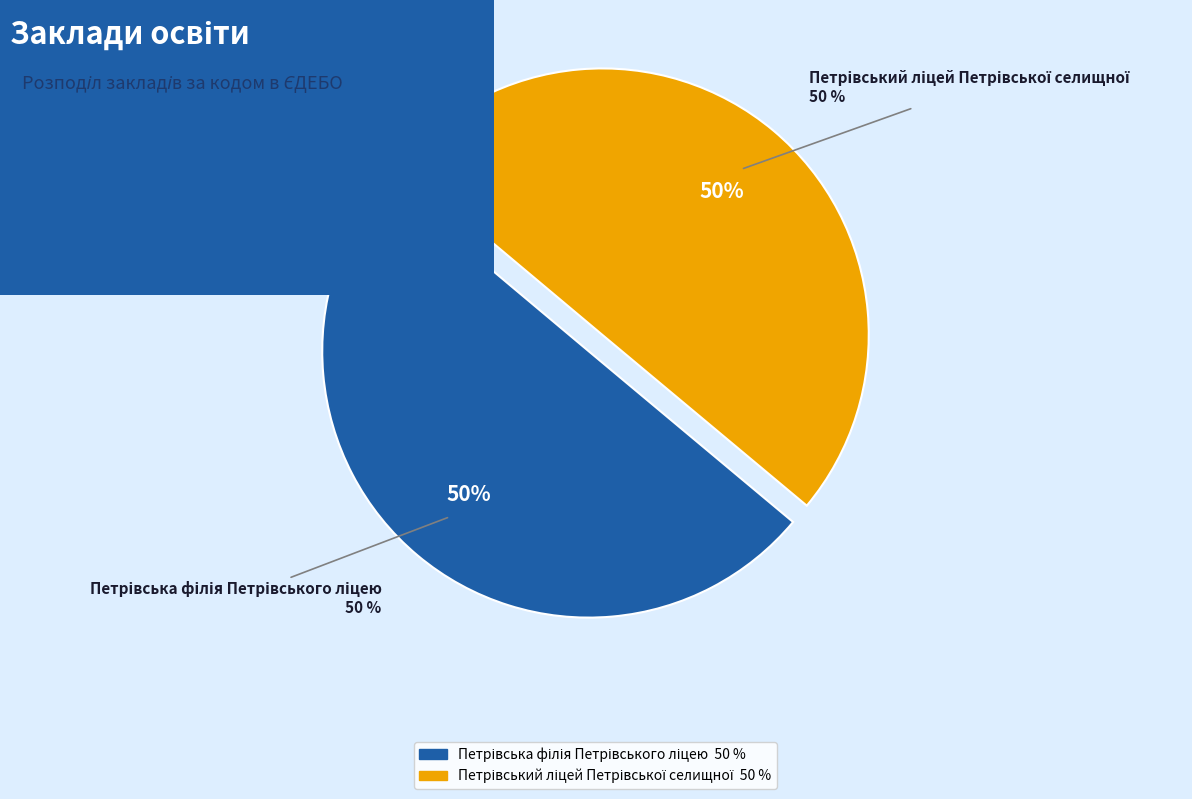

To the nearest percent, what is the combined percentage of Петрівська філія Петрівського ліцею and Петрівський ліцей Петрівської селищної?

100%